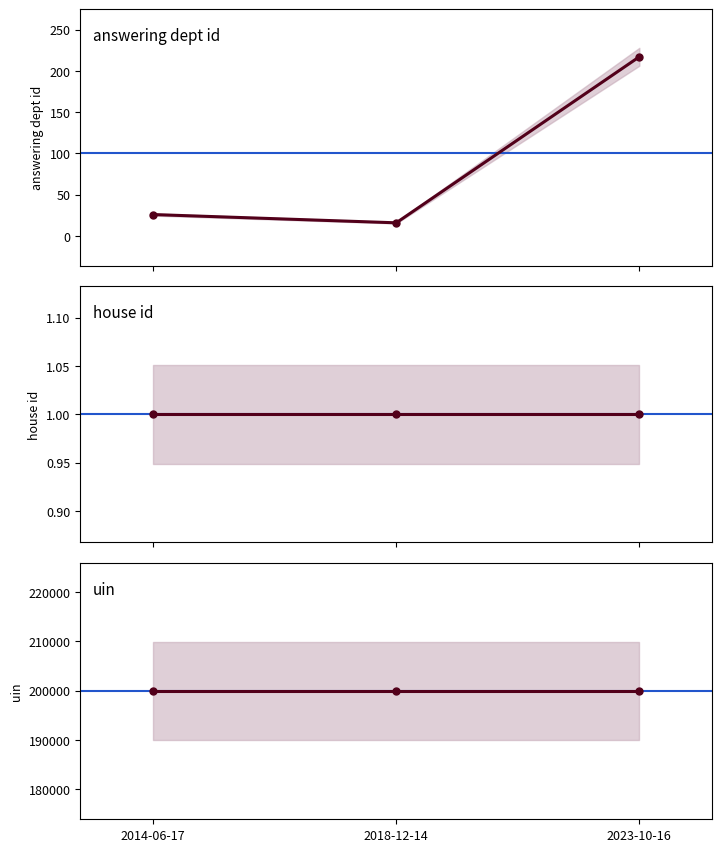

List the series in order of their peak value, highest first.

uin, answering dept id, house id